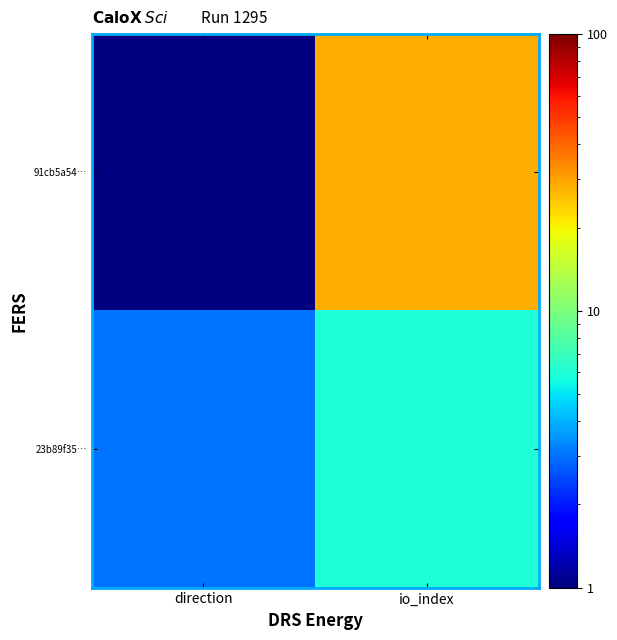

Reading left to right, transcribe all the data shown in this chart.

91cb5a54…: direction=1	io_index=28
23b89f35…: direction=3	io_index=6